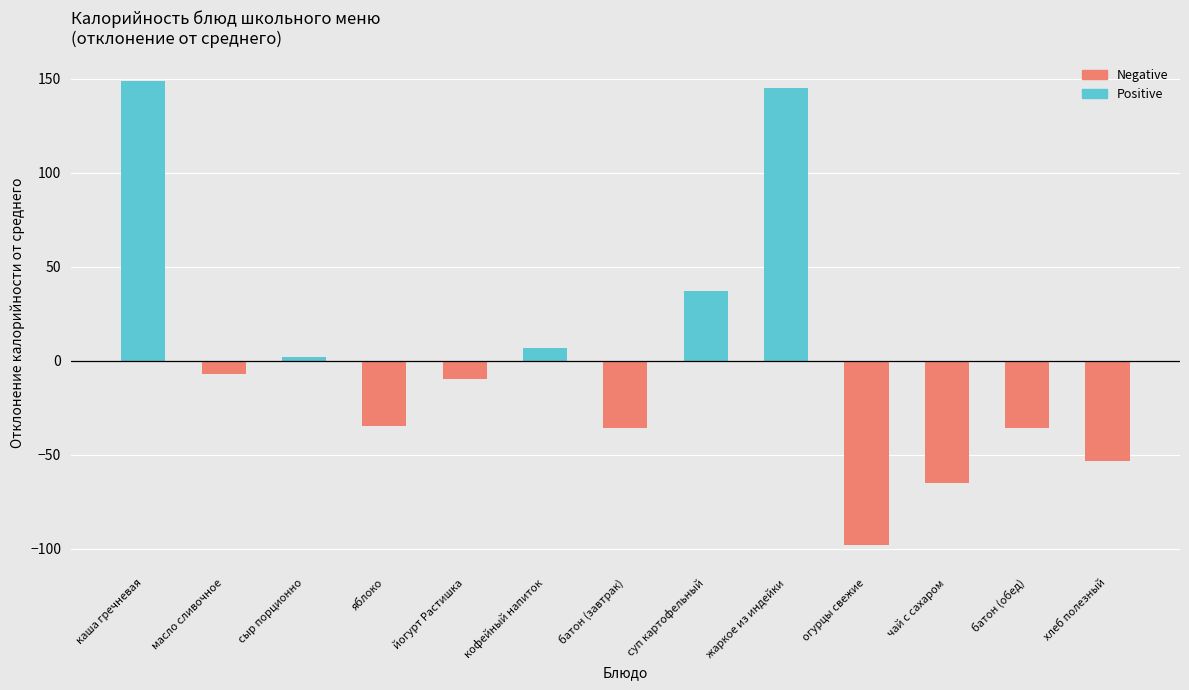

What is the maximum value for Positive?

149.0